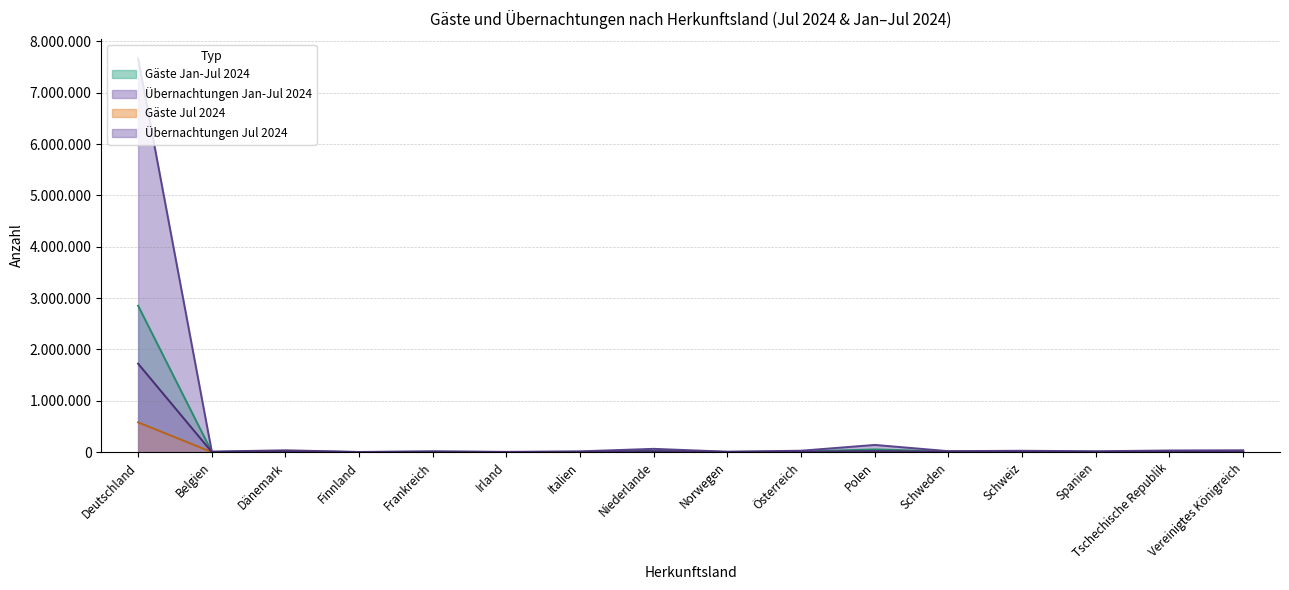

How many values in the Übernachtungen Jan-Jul 2024 series are below 27464?

8